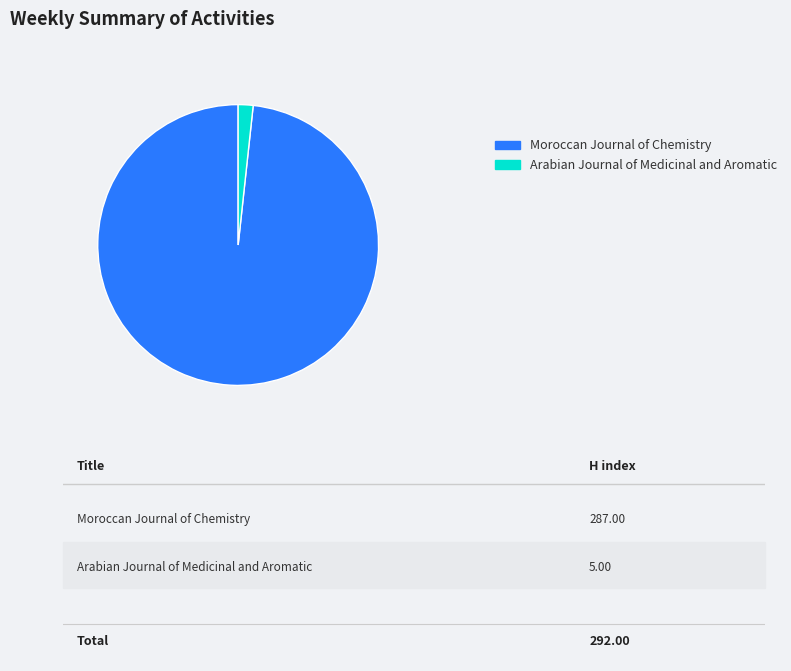

Is it true that Moroccan Journal of Chemistry is 98% of the pie?

True